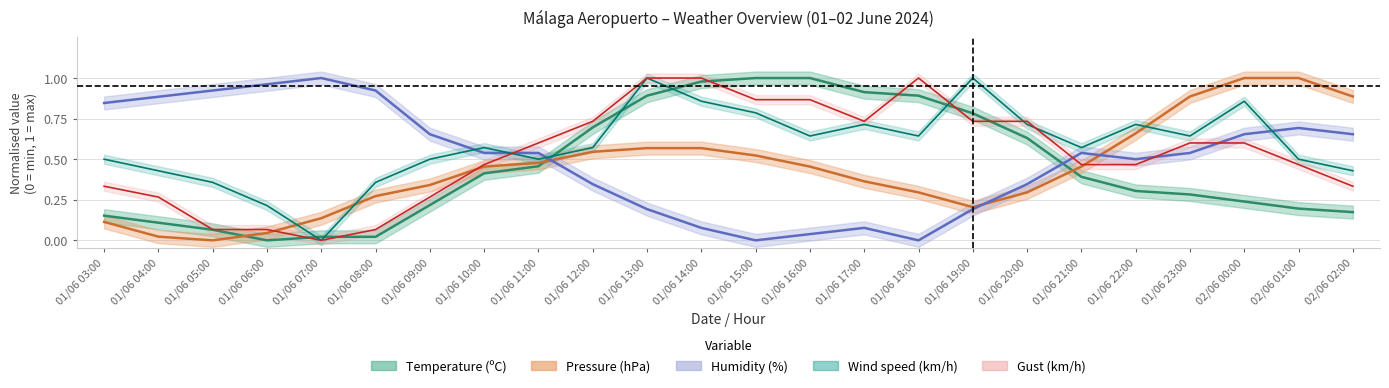

The Wind speed (km/h) series shows 0.6 at 01/06 07:00. True or false?

False